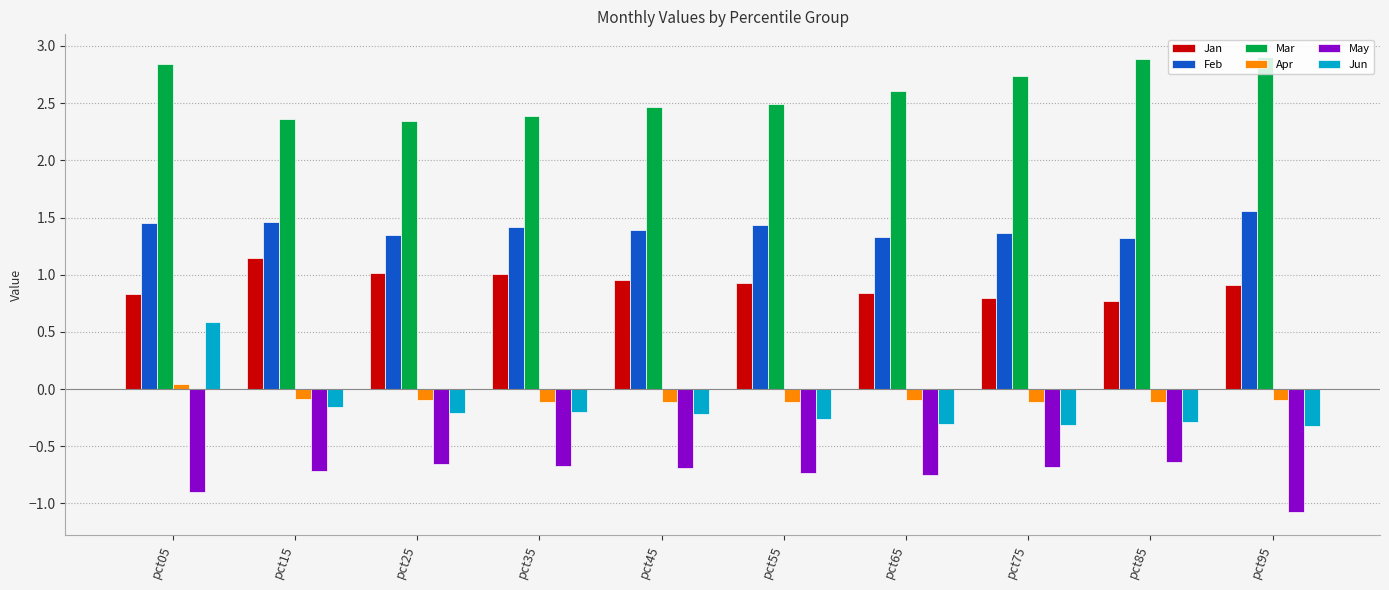

How many series are shown in this chart?

6